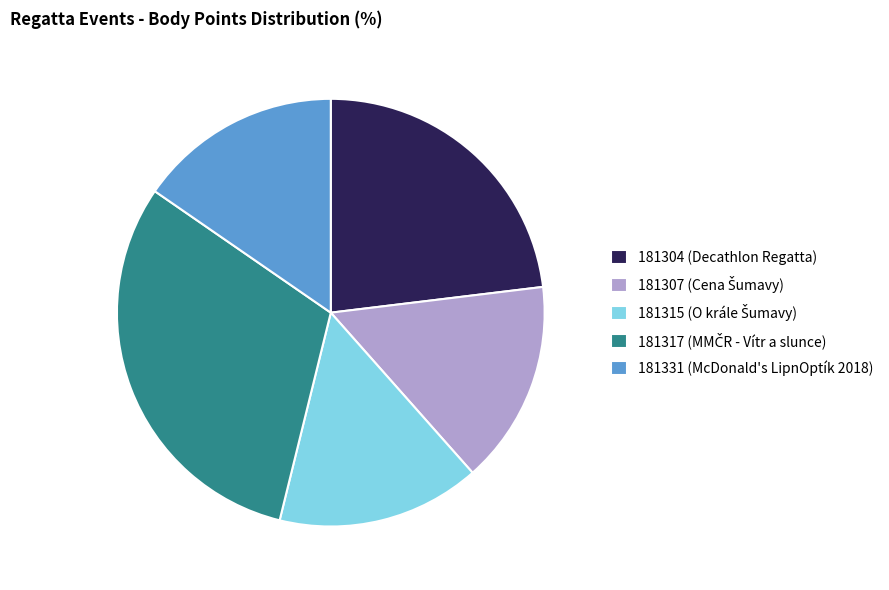

Is there a majority slice in this chart?

No